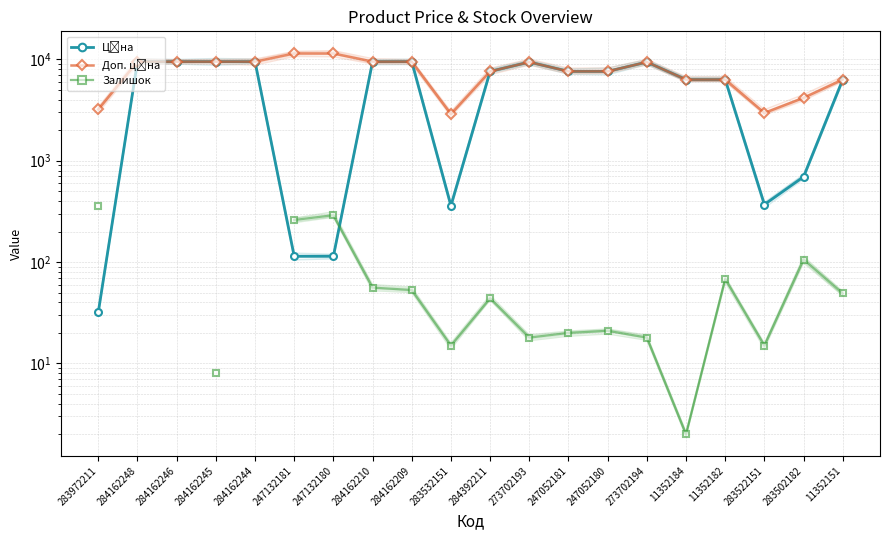

Which label corresponds to the smallest value in the chart?

11352184